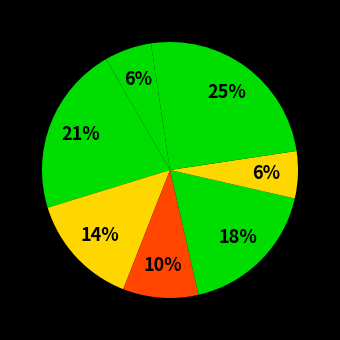

Rank the categories by value from lowest to highest.

5, 7, 3, 2, 4, 1, 6